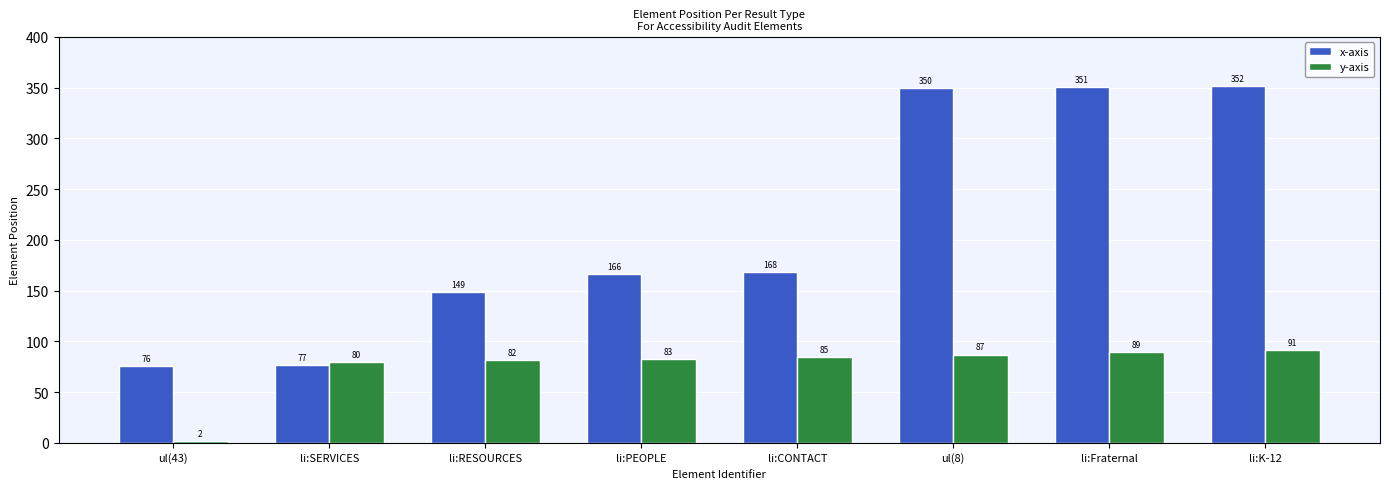

What is the label of the 3rd bar from the left?

li:RESOURCES